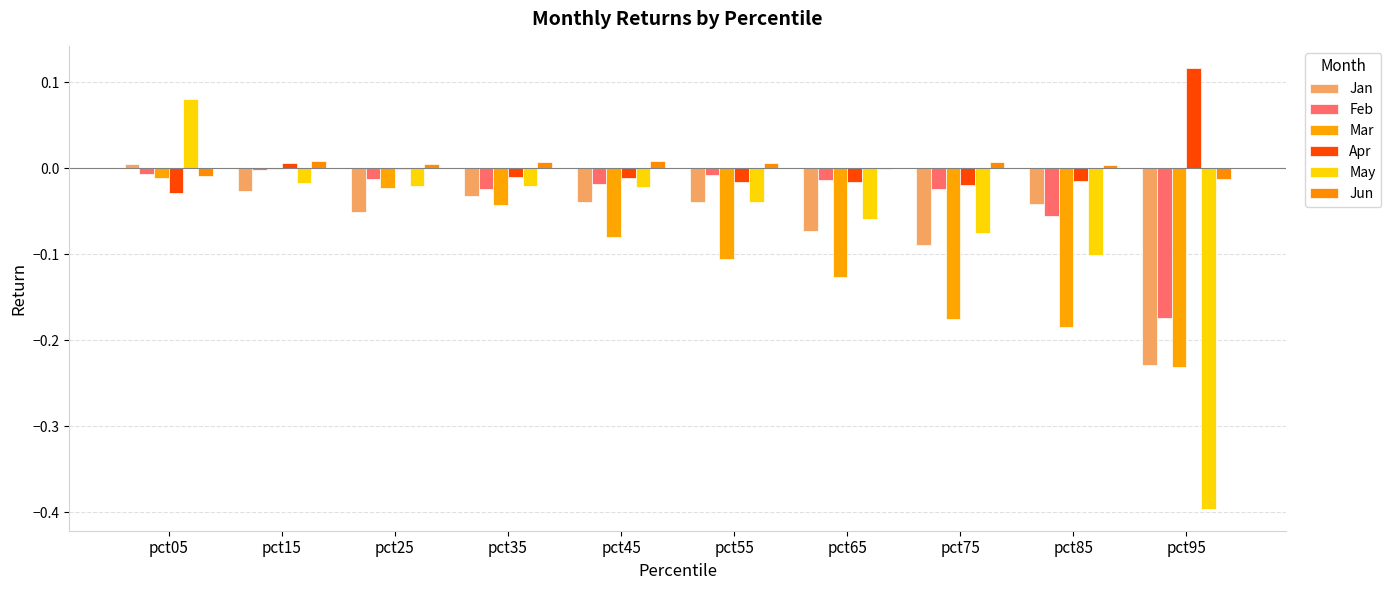

Between pct05 and pct55, which series saw the biggest shift?

May